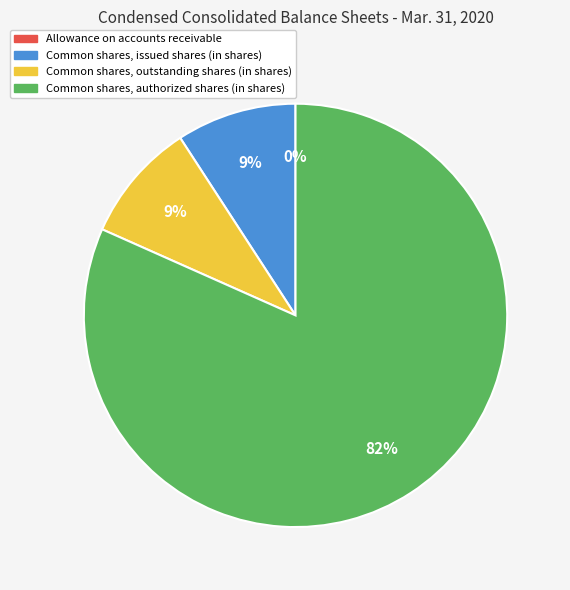

To the nearest percent, what is the difference between the largest and smallest slice percentages?

82%